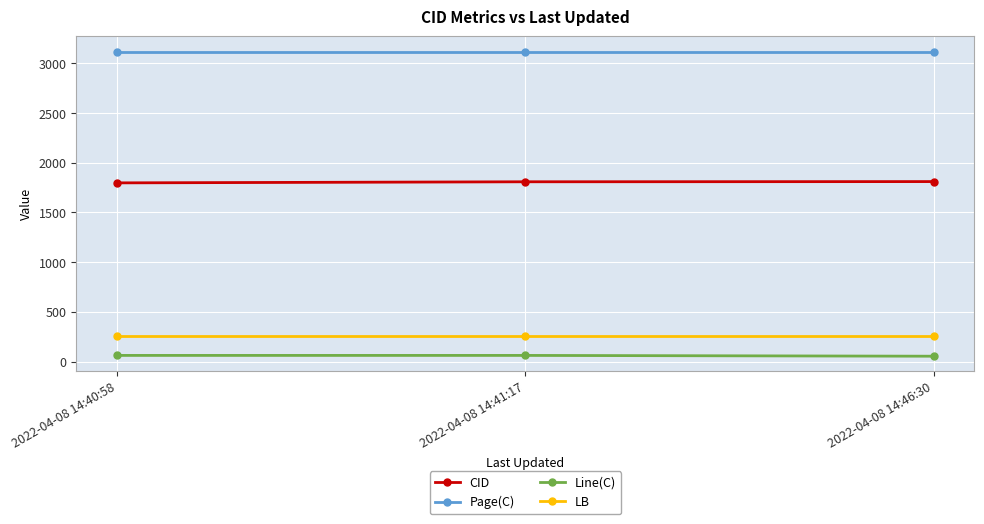

Is the value of CID at 2022-04-08 14:46:30 greater than the value of Page(C) at 2022-04-08 14:41:17?

No